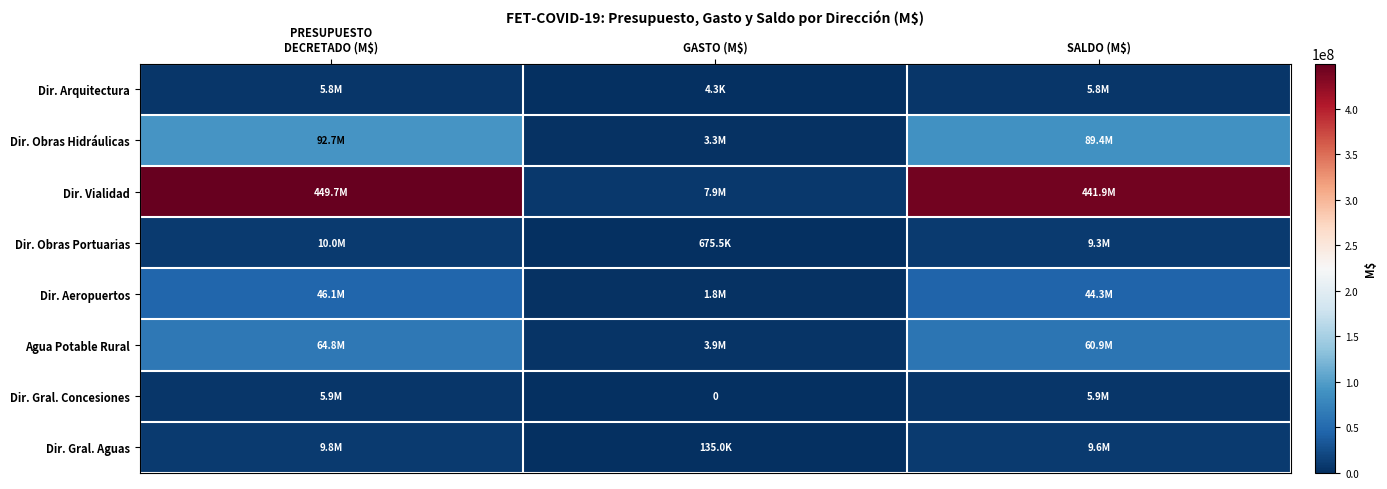

Which label corresponds to the smallest value in the chart?

GASTO (M$)